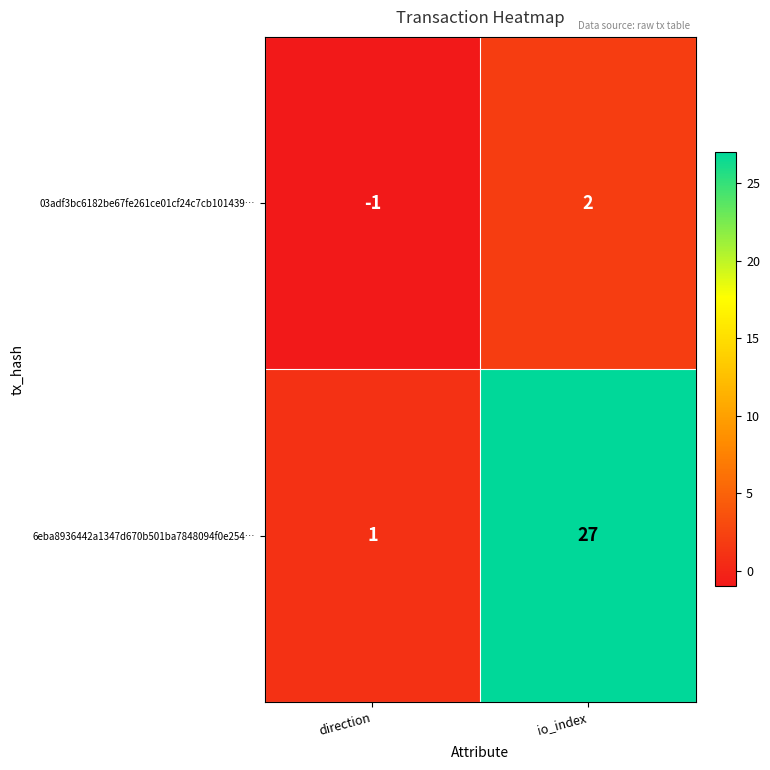

Which series changed the most between direction and io_index?

6eba8936442a1347d670b501ba7848094f0e254…